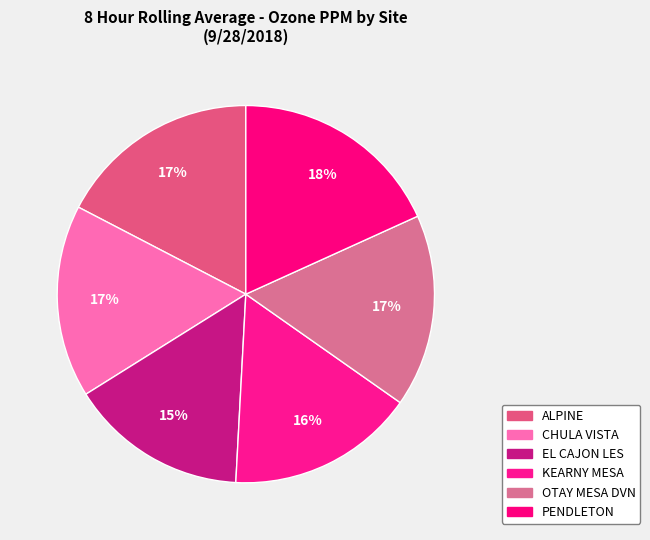

Does OTAY MESA DVN represent more than half of the total?

No